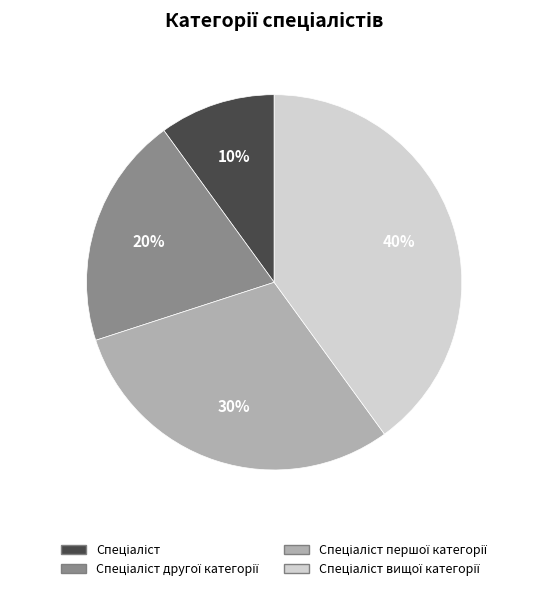

Is there a majority slice in this chart?

No